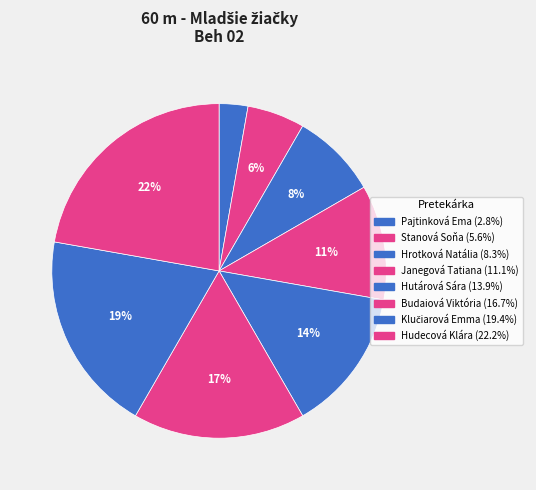

Count the number of slices in the pie.

8